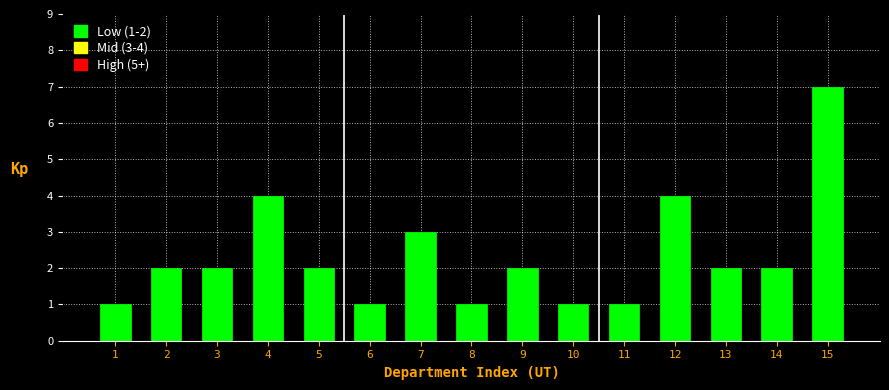

Reading left to right, extract all data points from this chart.

1	2	2	4	2	1	3	1	2	1	1	4	2	2	7